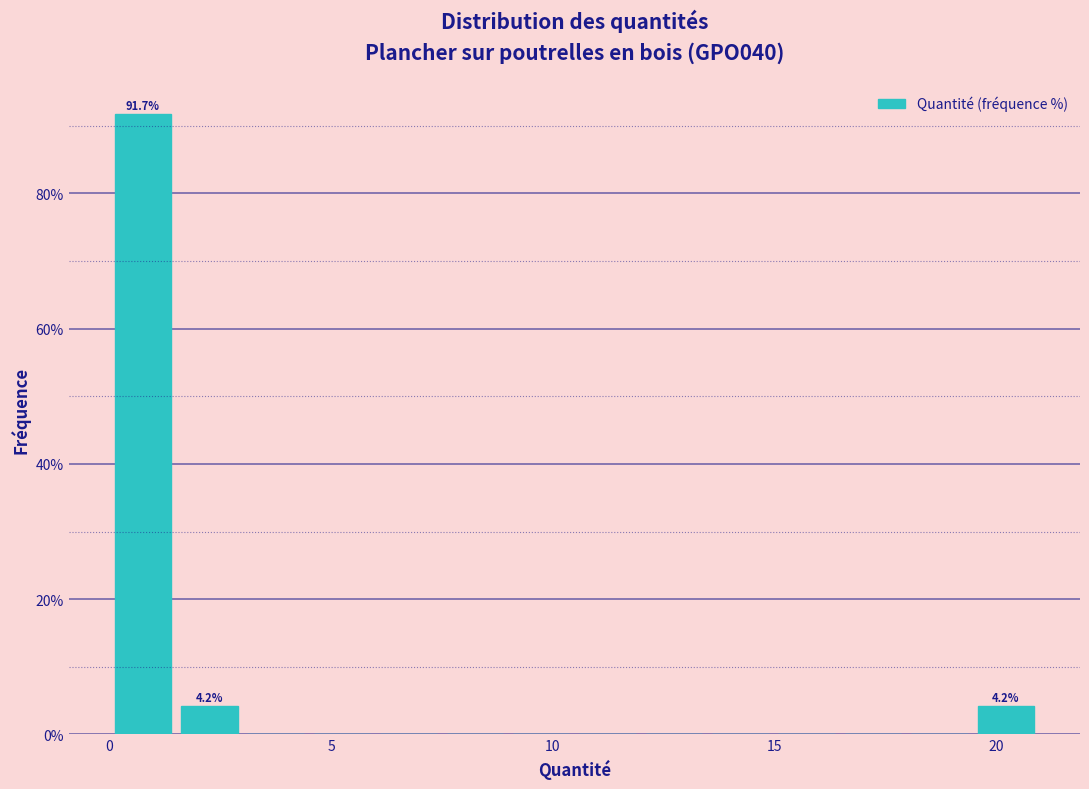

Read against the x-axis, roughly where is the centre of the tallest bar?

1.0